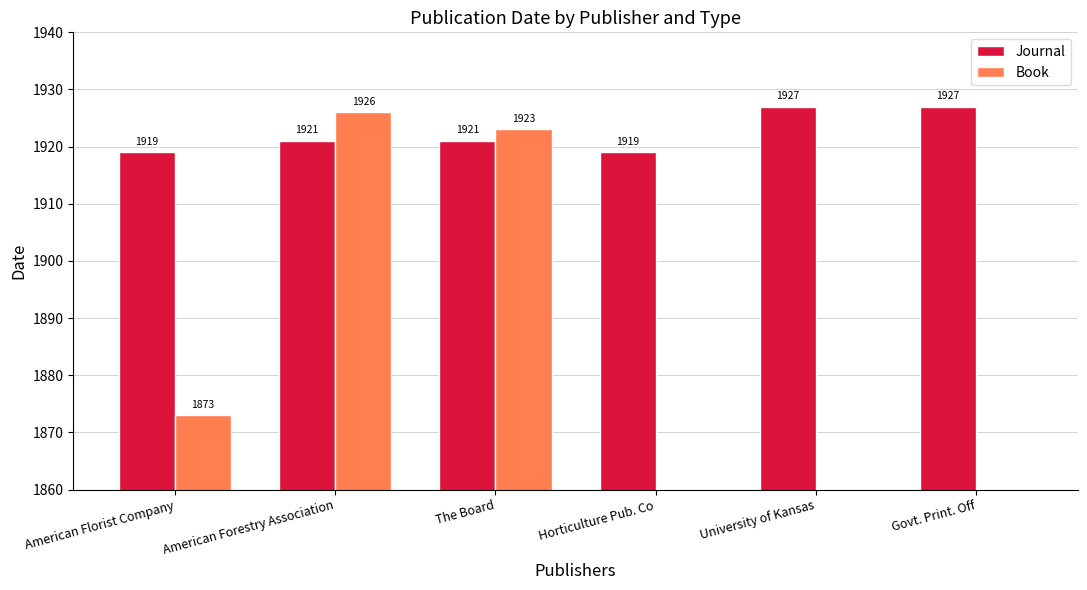

How many bars are there in total?

12